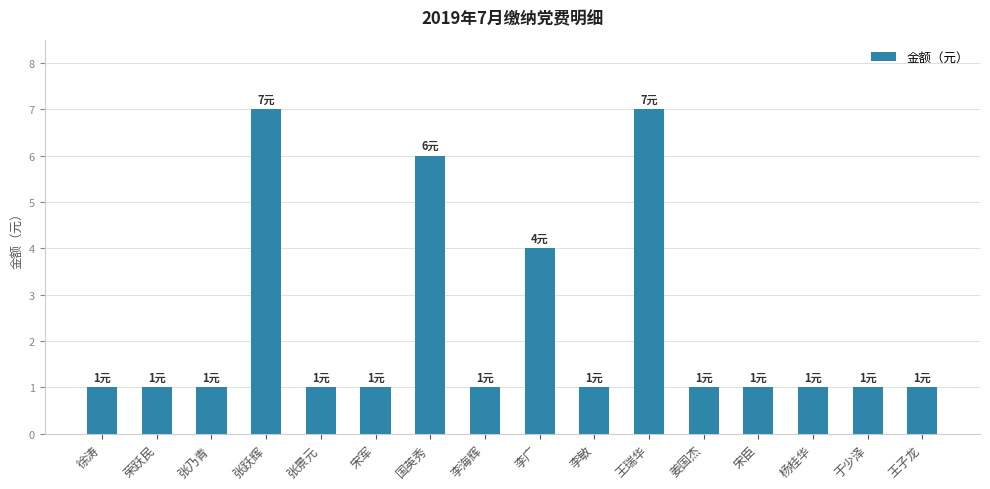

Count the number of data series in this chart.

1